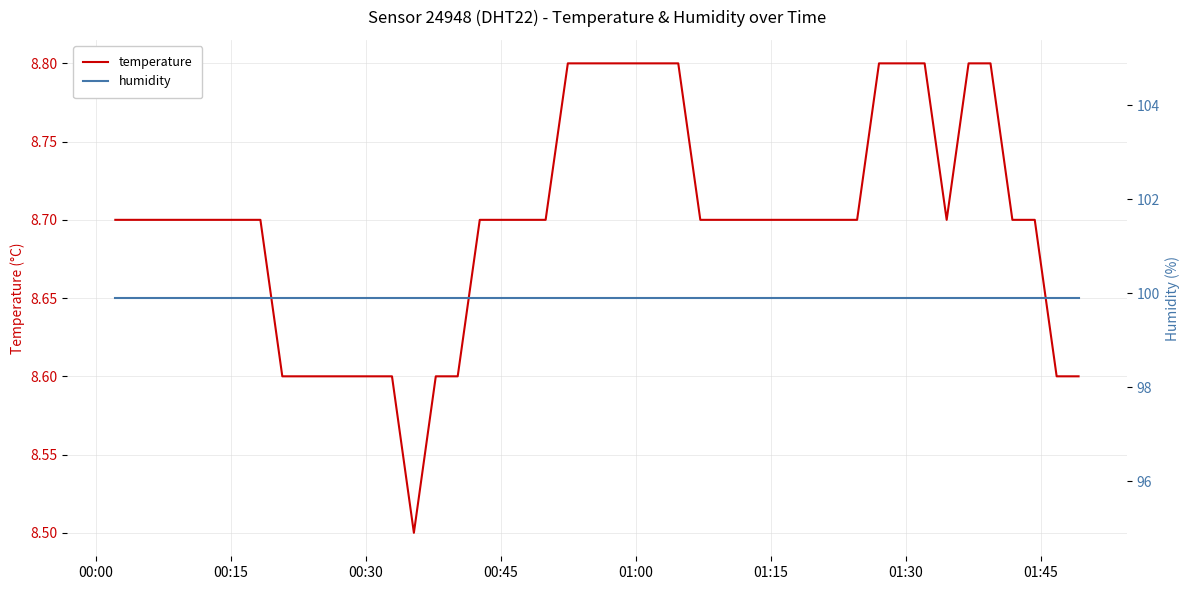

Reading left to right, what are all the values shown in this chart?

temperature: 8.7	8.7	8.7	8.6	8.6	8.6	8.6	8.6	8.6	8.5	8.6	8.6	8.7	8.7	8.7	8.7	8.8	8.8	8.8	8.8	8.8	8.8	8.7	8.7	8.7	8.7	8.7	8.7	8.7	8.7	8.8	8.8	8.8	8.7	8.8	8.8	8.7	8.7	8.6	8.6
humidity: 99.9	99.9	99.9	99.9	99.9	99.9	99.9	99.9	99.9	99.9	99.9	99.9	99.9	99.9	99.9	99.9	99.9	99.9	99.9	99.9	99.9	99.9	99.9	99.9	99.9	99.9	99.9	99.9	99.9	99.9	99.9	99.9	99.9	99.9	99.9	99.9	99.9	99.9	99.9	99.9